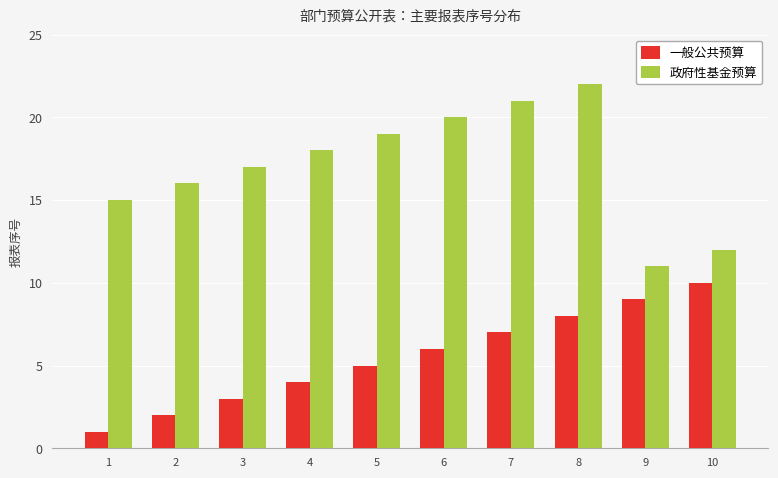

Which series changed the most between 1 and 9?

一般公共预算